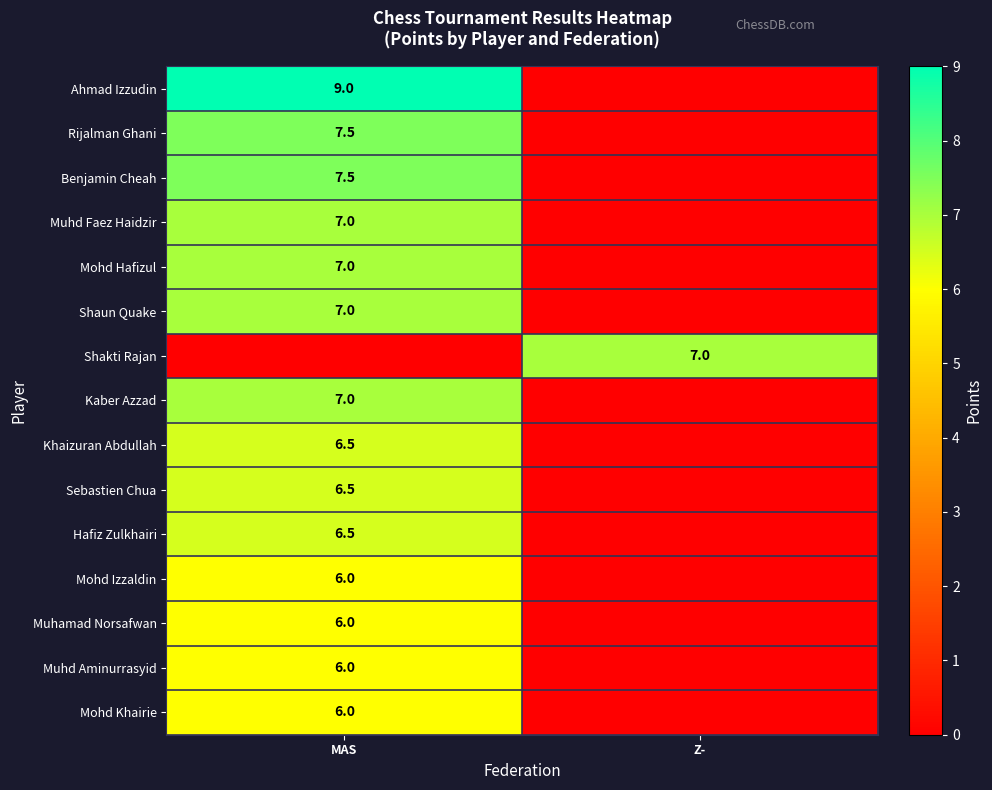

The Muhamad Norsafwan series shows 10.0 at MAS. True or false?

False